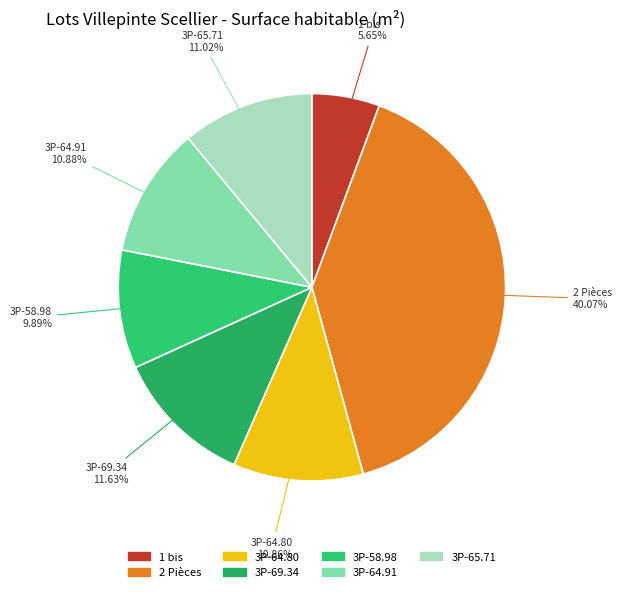

How many slices are in this pie chart?

7